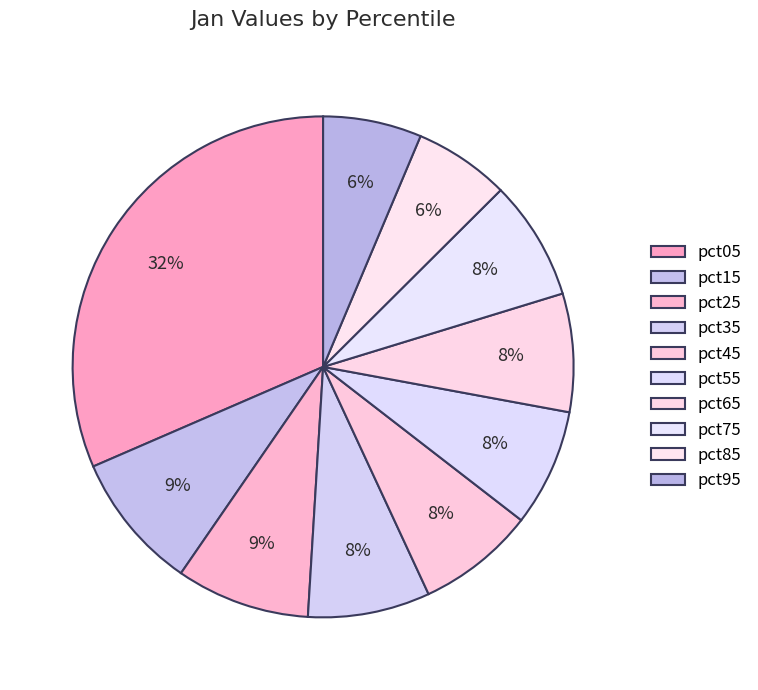

What is the change in value from pct15 to pct45?

-0.1